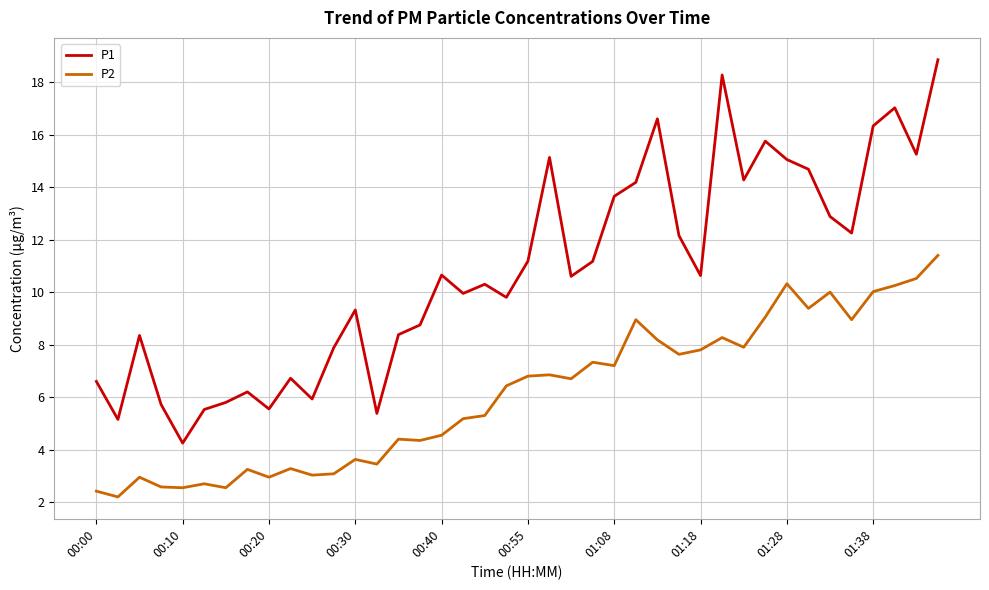

True or false: P1 and P2 intersect in this chart.

False